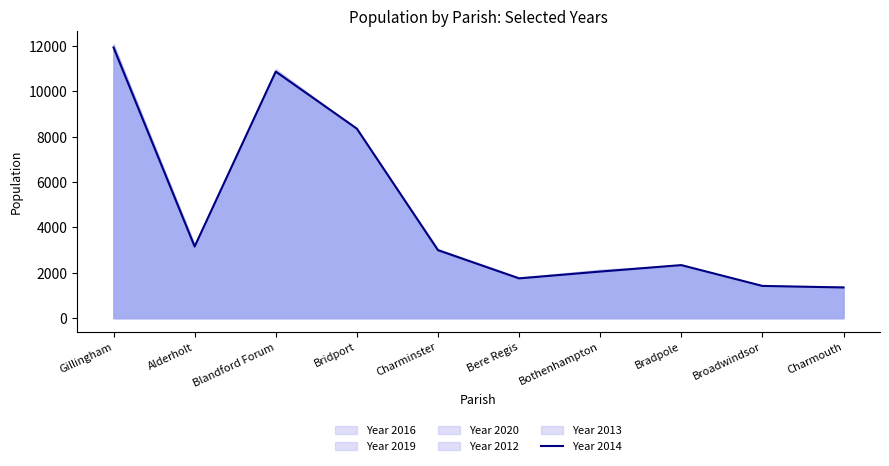

Reading left to right, transcribe all the data shown in this chart.

11930	3154	10866	8352	2995	1750	2051	2336	1418	1350